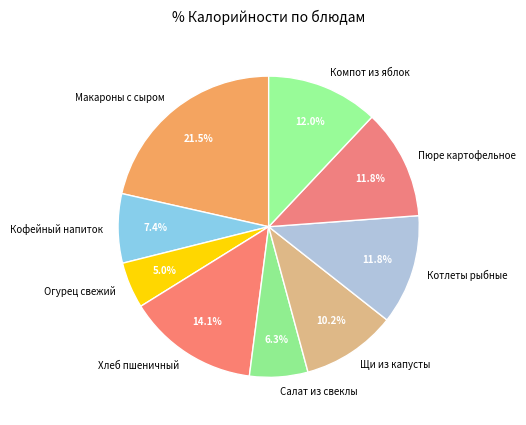

Between Макароны с сыром and Огурец свежий, which is larger?

Макароны с сыром